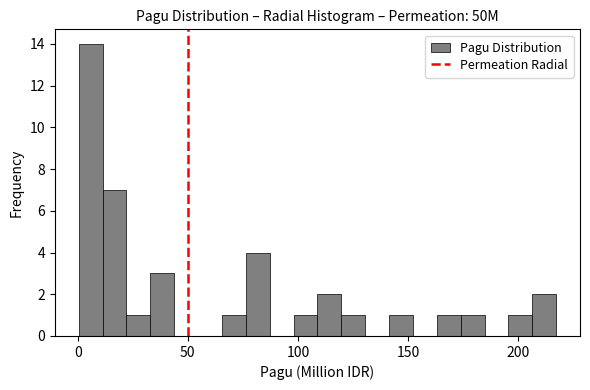

Read against the x-axis, roughly where is the centre of the tallest bar?

5